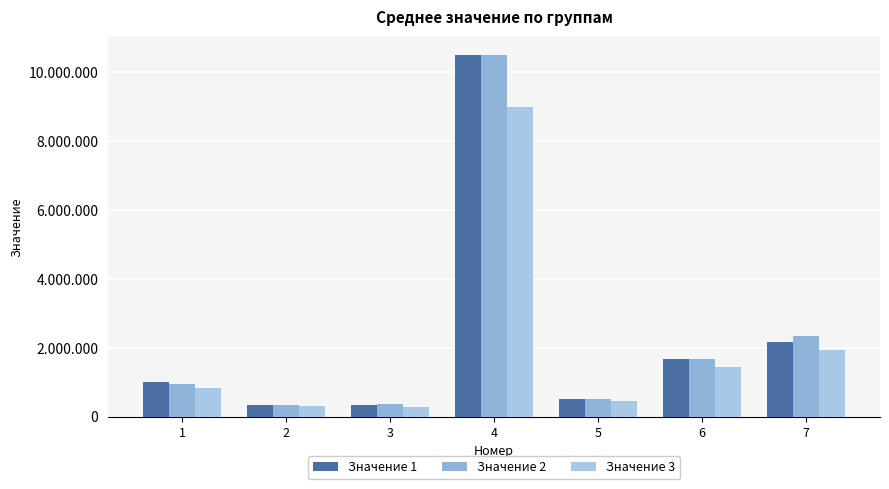

Are the bars grouped side by side (vs. stacked)?

Yes